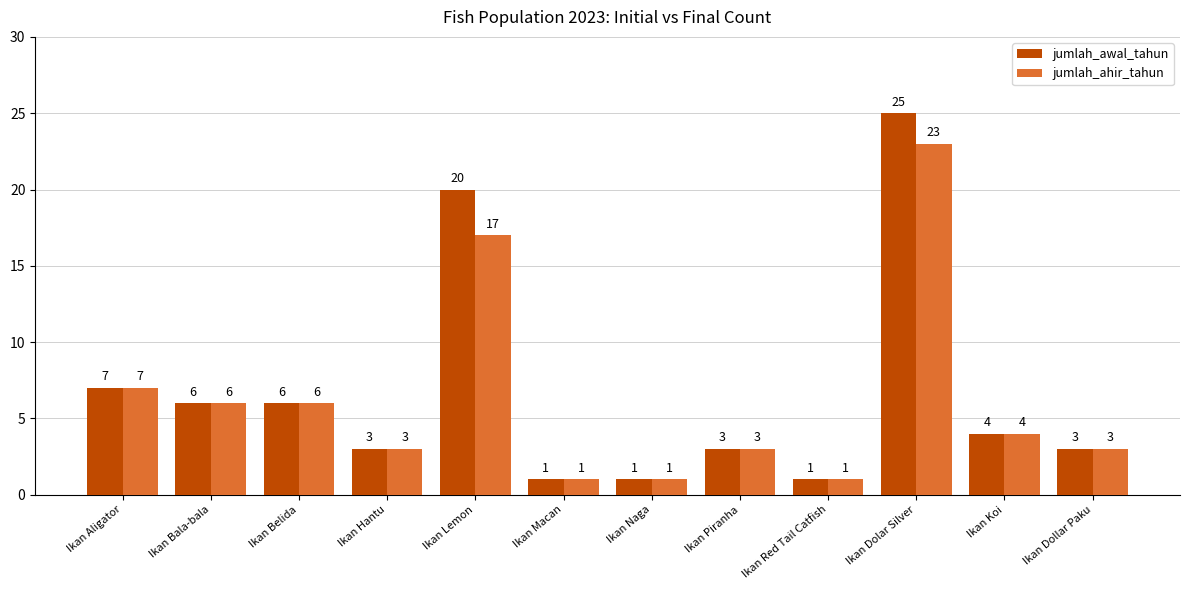

What is the difference between the maximum and minimum values in the jumlah_ahir_tahun series?

22